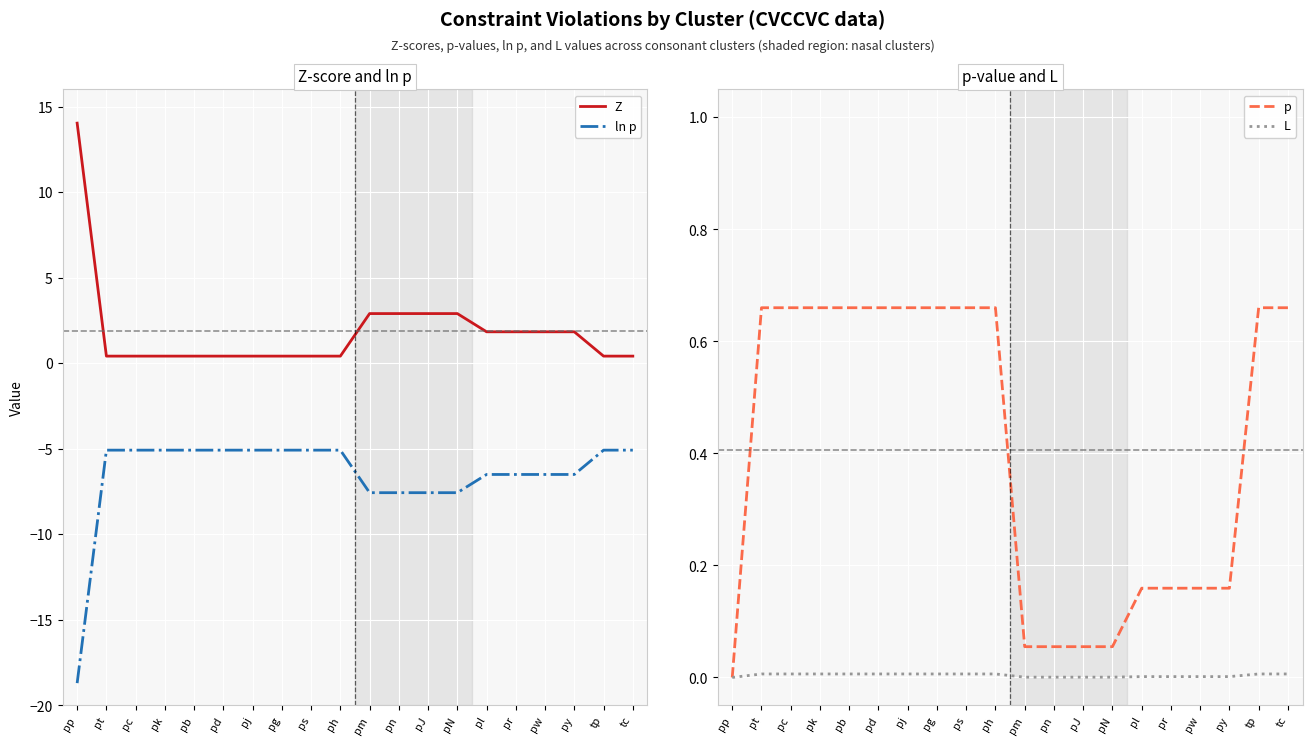

What is the difference between the maximum and minimum values in the ln p series?

13.6